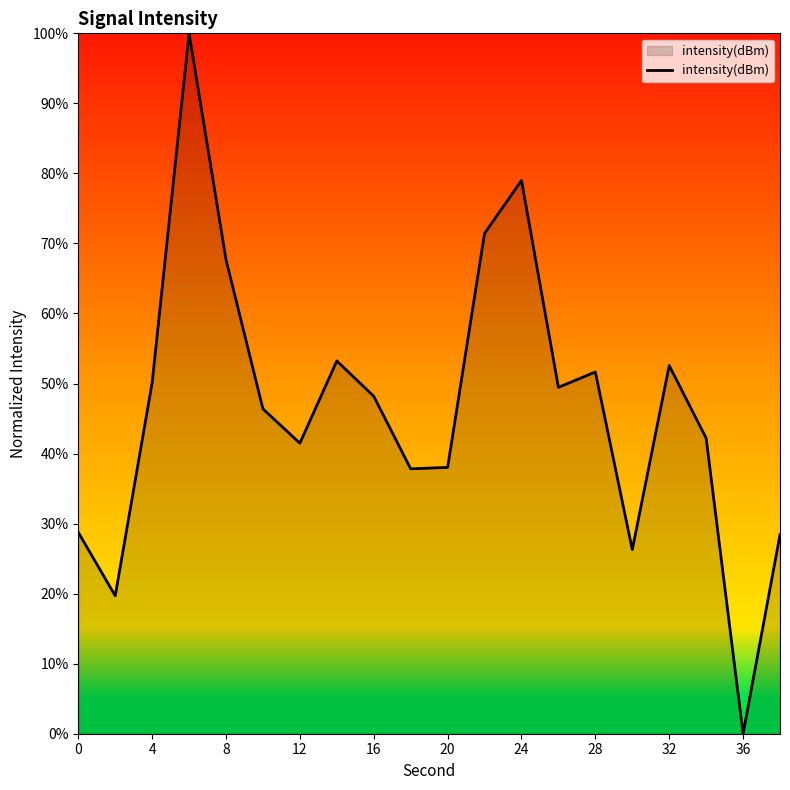

What is the greatest value displayed?

100.0